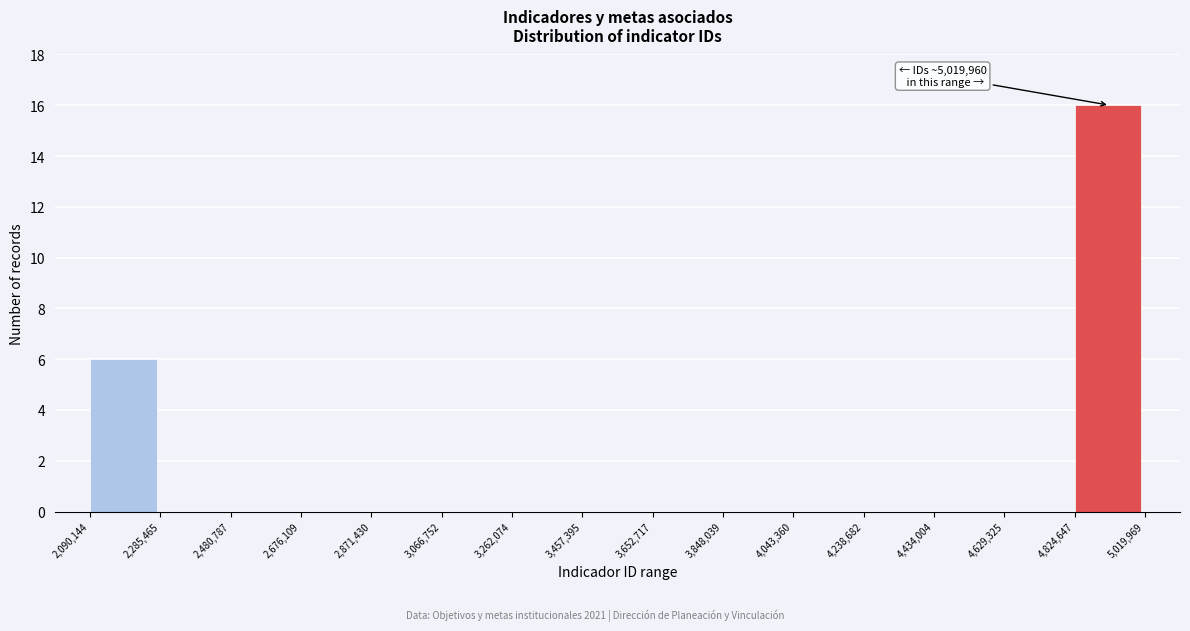

Which range on the x-axis has the tallest bar?

4,824,647 to 5,019,969